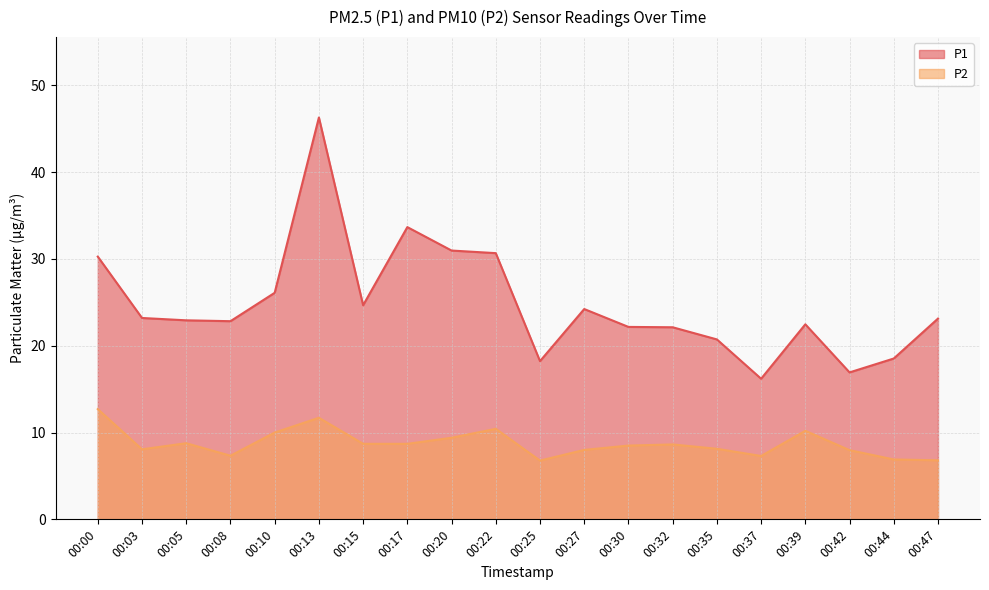

True or false: P1 and P2 intersect in this chart.

False